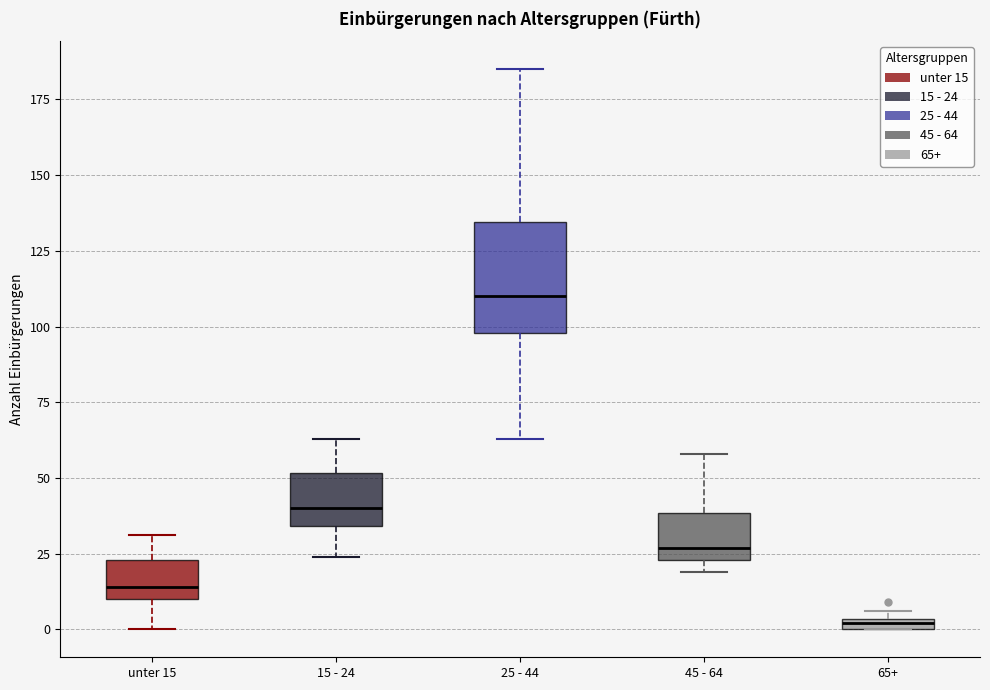

Which box is the tallest, from its lower edge to its upper edge?

25 - 44